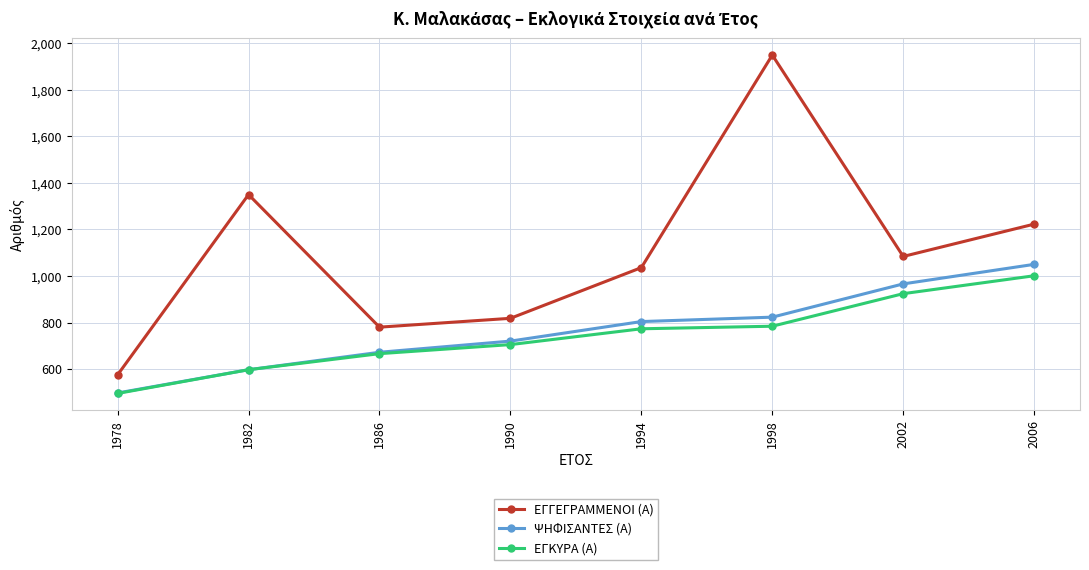

Where is ΕΓΓΕΓΡΑΜΜΕΝΟΙ (Α) nearest to the value 1262?

2006